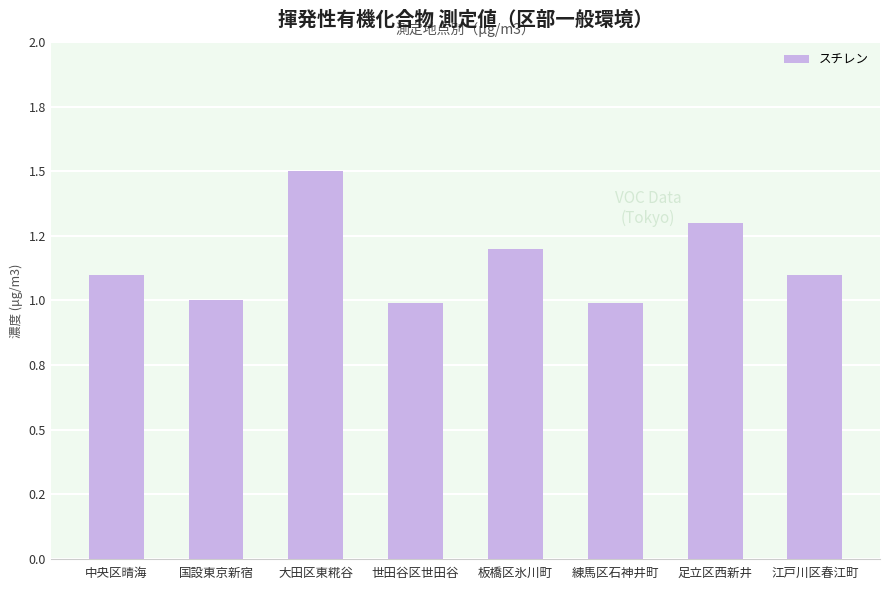

Are the bars horizontal?

No